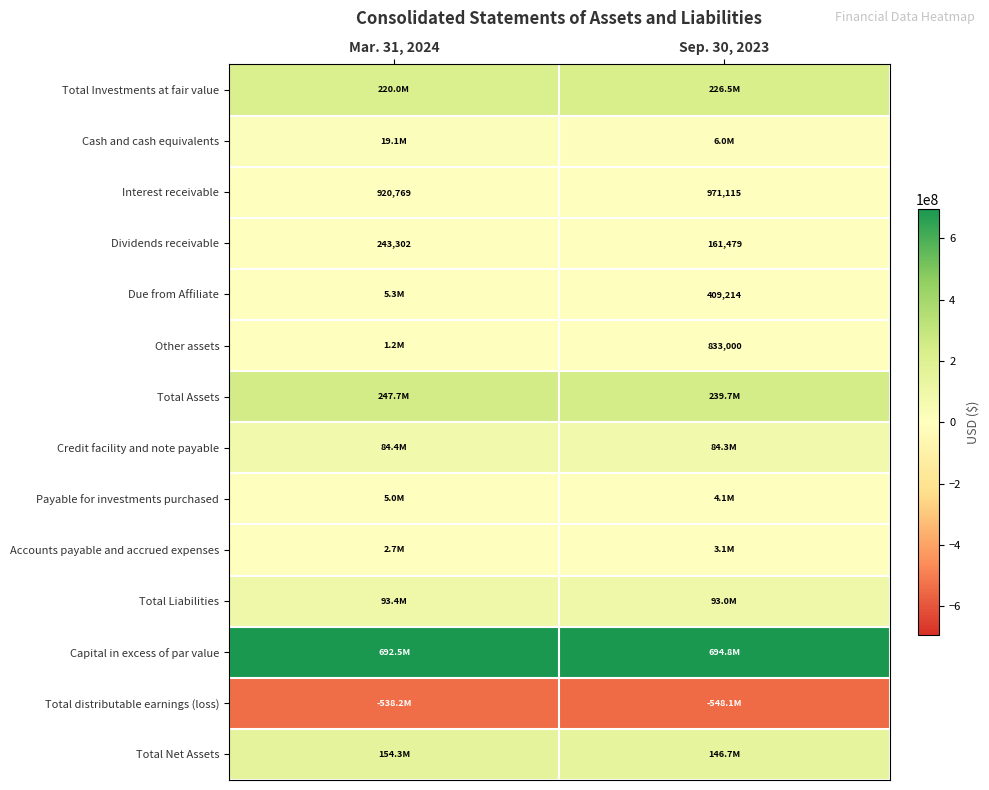

At which label does Interest receivable reach its minimum?

Mar. 31, 2024